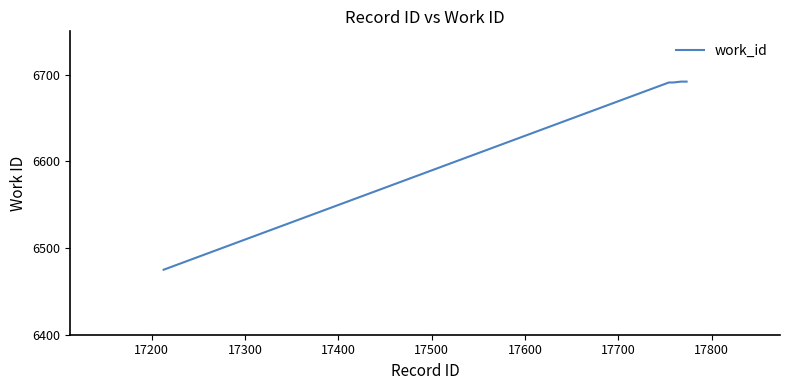

What is the minimum value shown in the chart?

6475